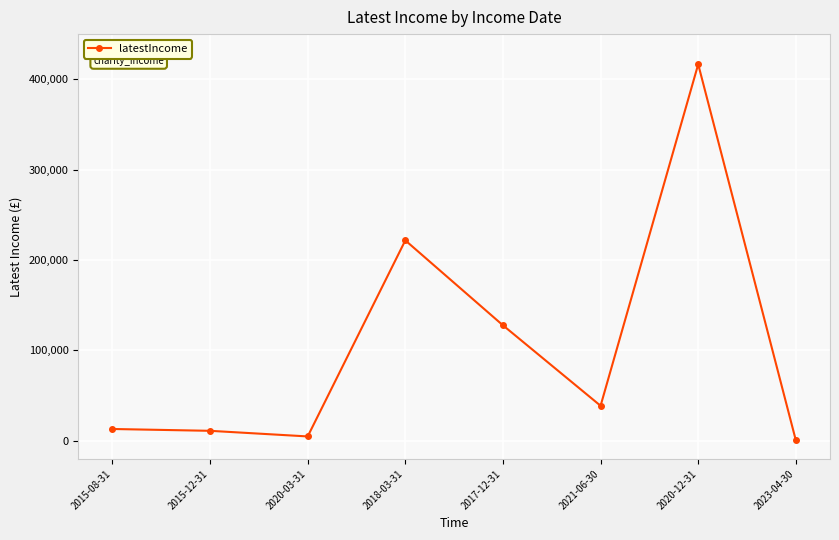

What is the average value?

104286